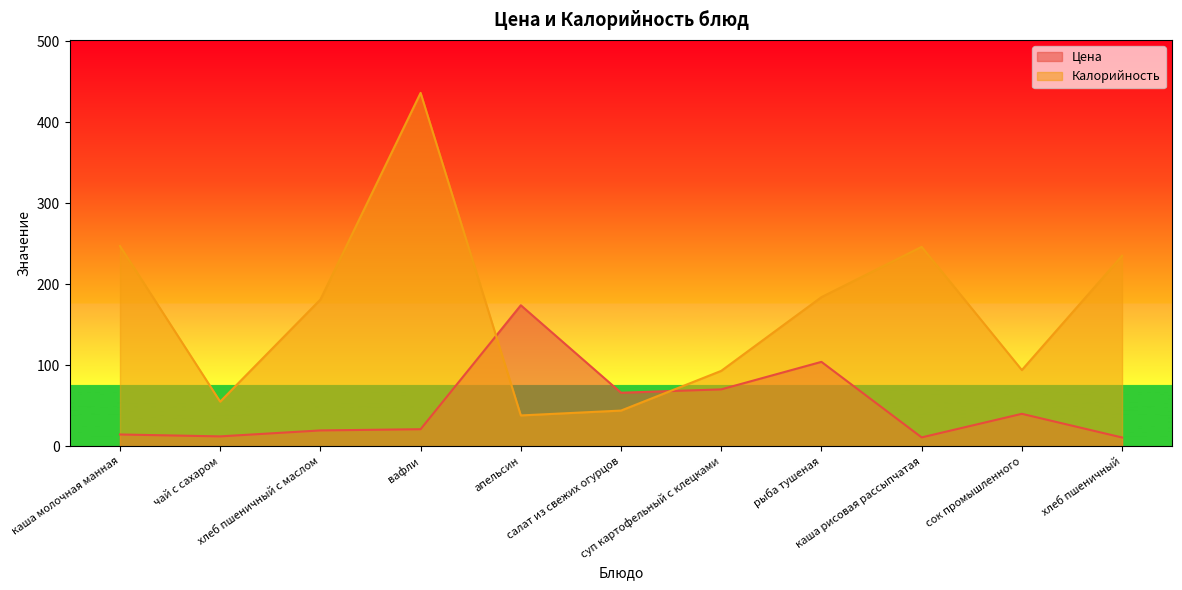

What is the label of the 9th point from the left?

каша рисовая рассыпчатая